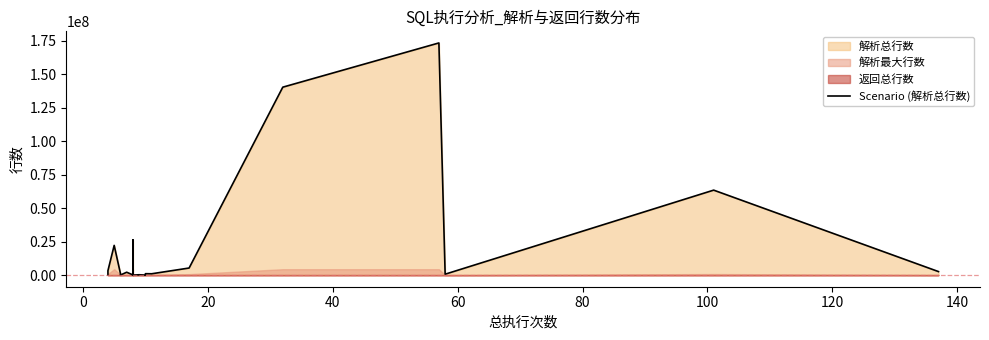

The chart shows a value of 459577 at 10. True or false?

False